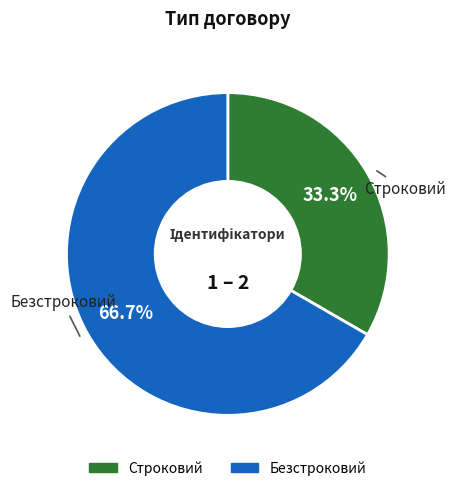

Rank the categories by value from highest to lowest.

Безстроковий, Строковий